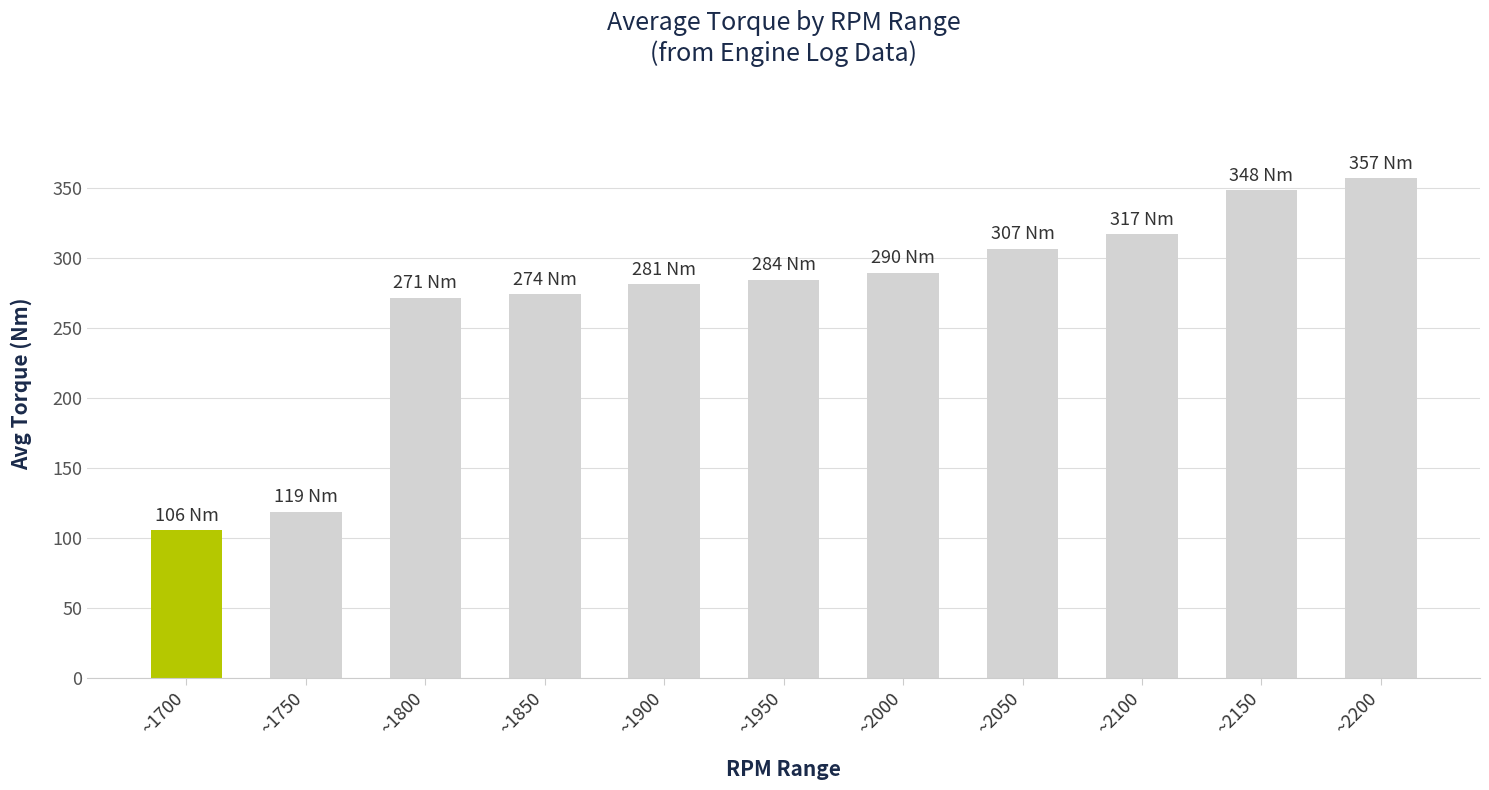

What is the difference between the maximum and second lowest values?

237.9